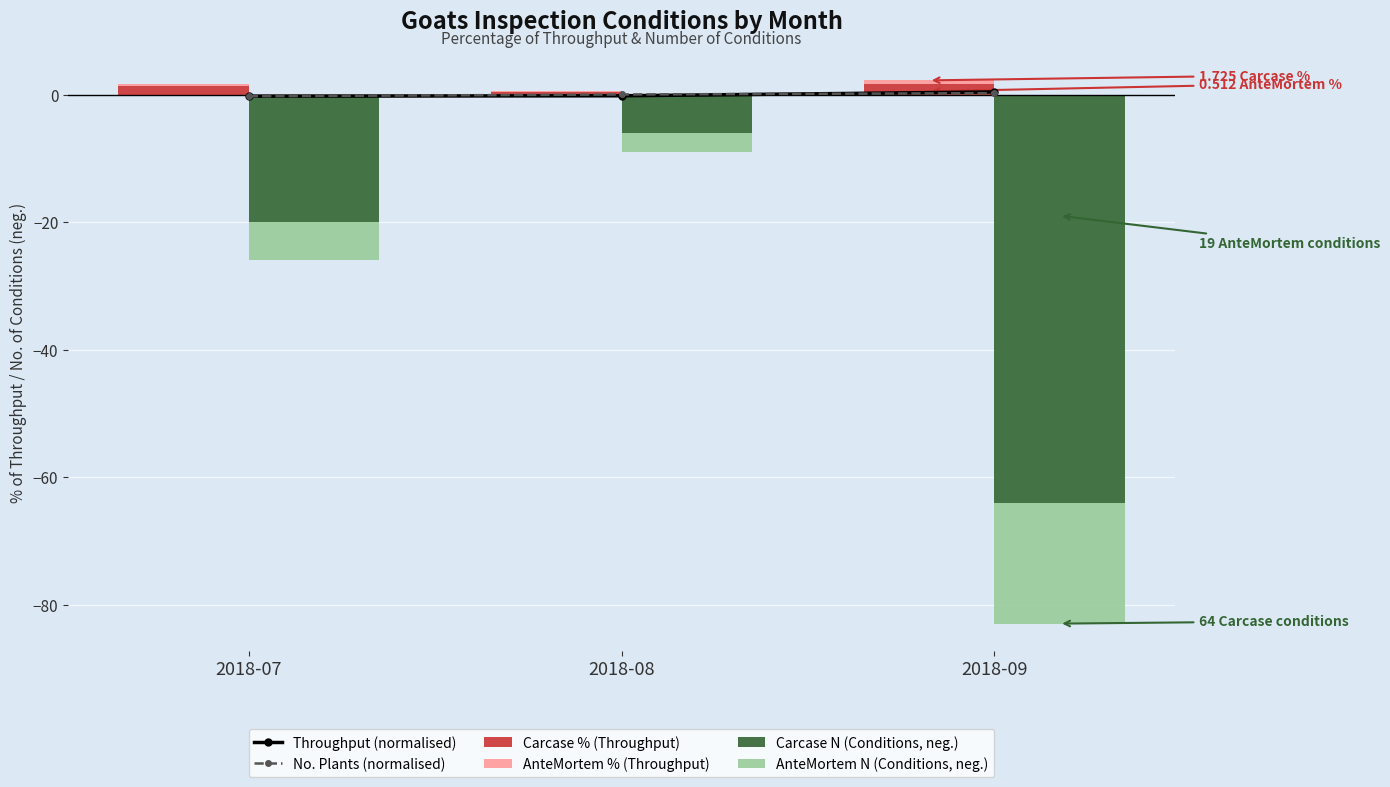

Where does the Carcase % (Throughput) series first go above 1?

2018-07